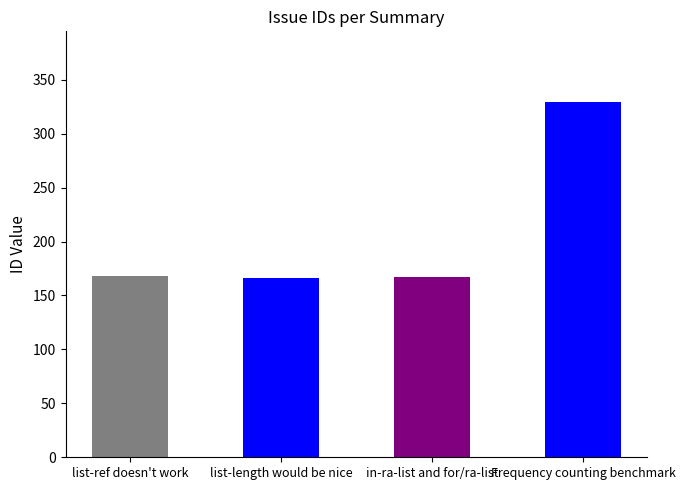

The chart shows a value of 71 at list-length would be nice. True or false?

False